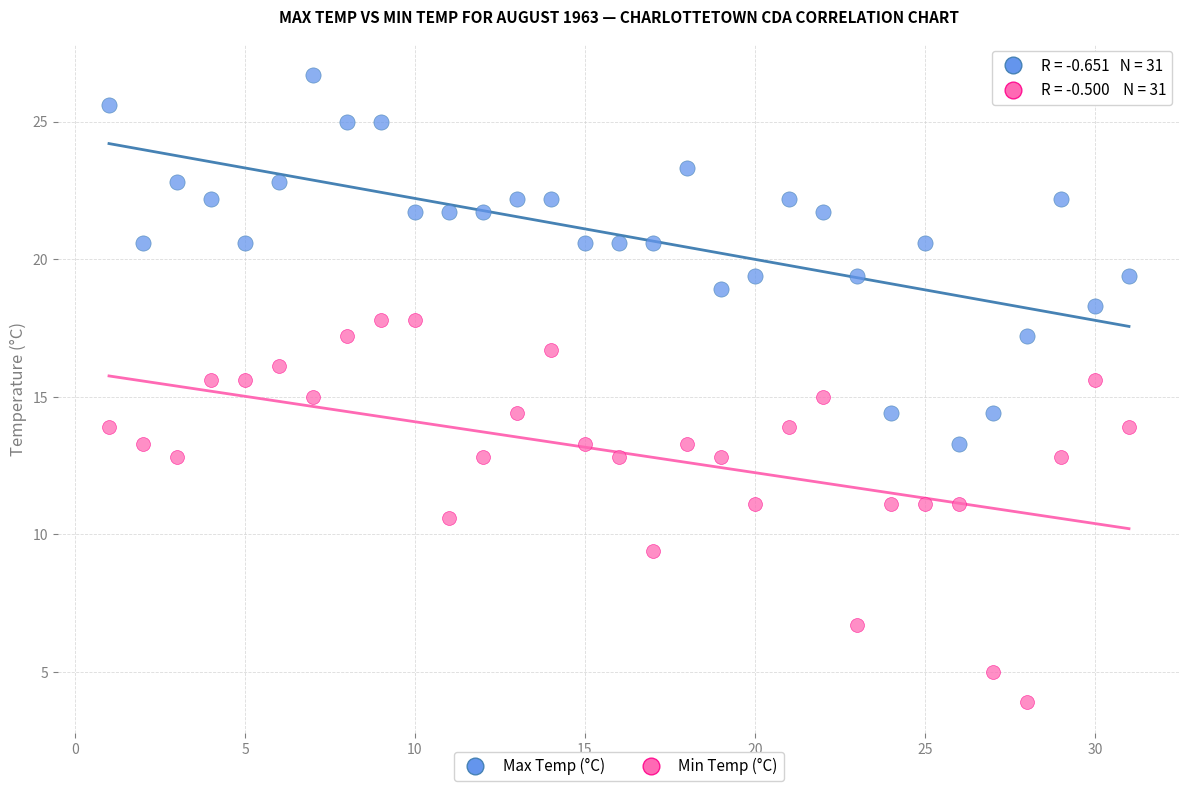

Which series reaches the maximum Y coordinate?

Max Temp (°C)